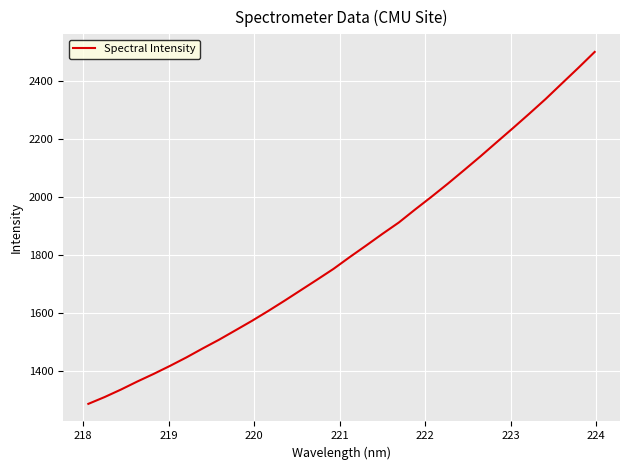

What is the difference between the maximum and minimum values?

1212.0